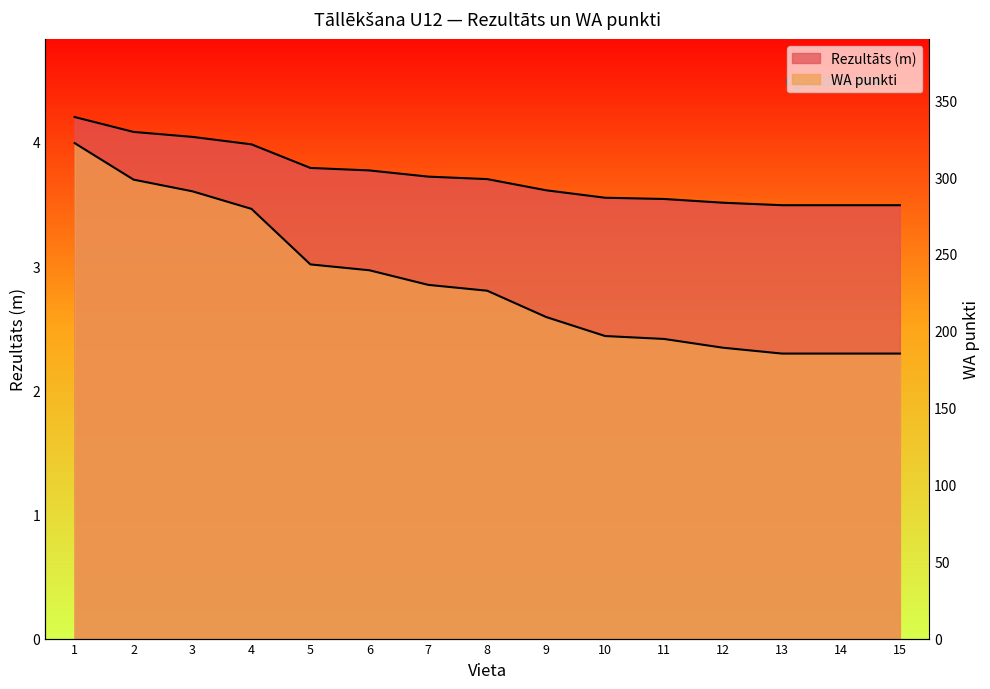

What is the total value across all series at 12?

5.9